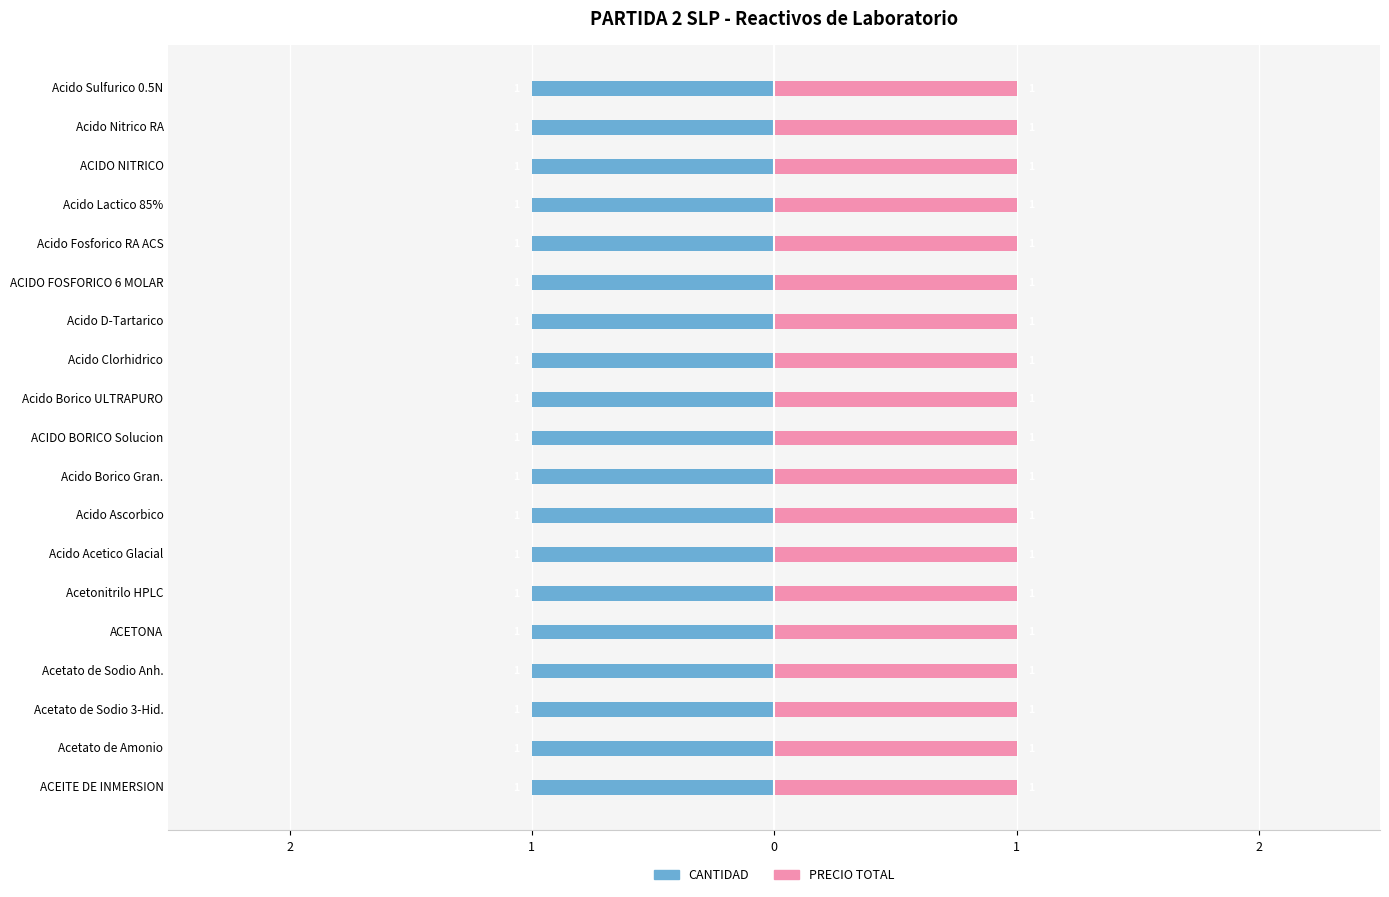

How many bars are there in each group?

2